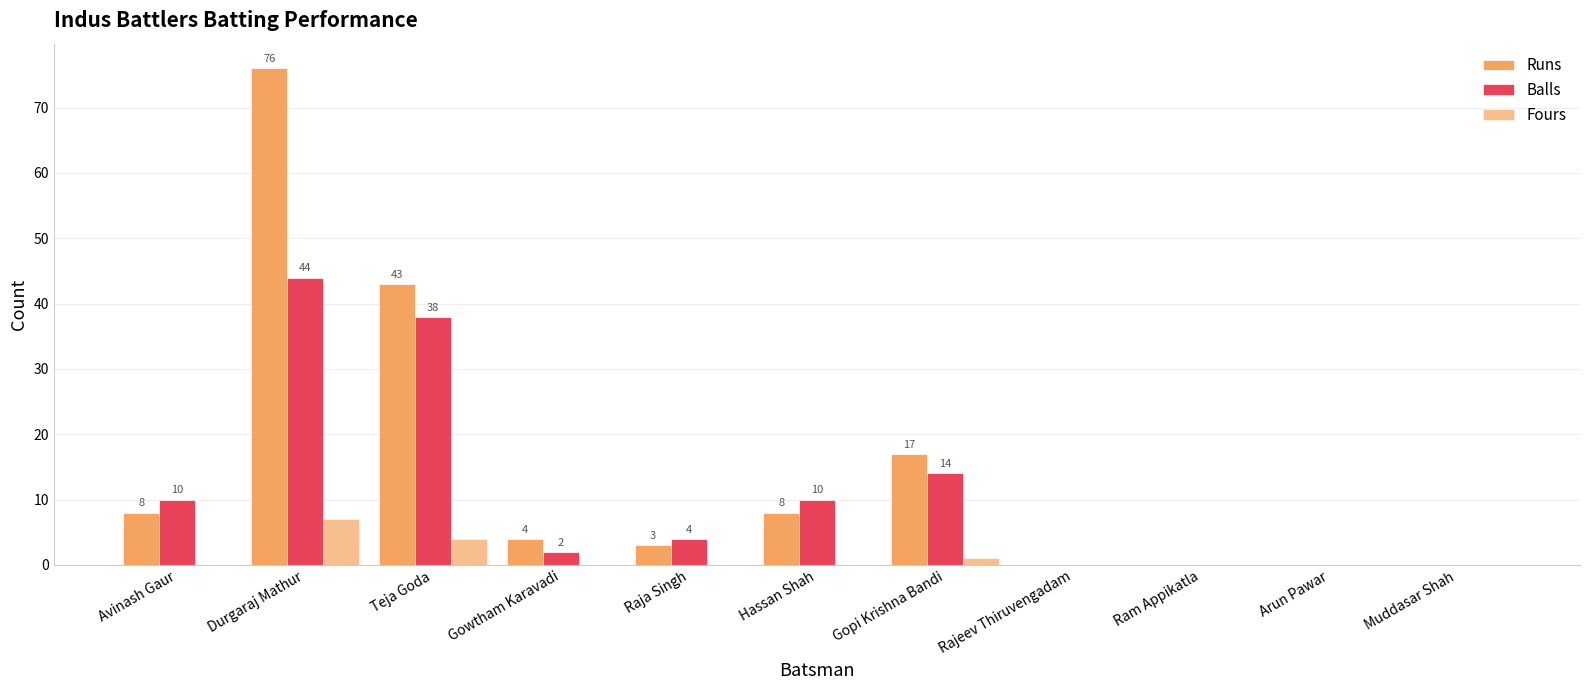

Reading left to right, list all the values displayed in this chart.

Runs: 8	76	43	4	3	8	17	0	0	0	0
Balls: 10	44	38	2	4	10	14	0	0	0	0
Fours: 0	7	4	0	0	0	1	0	0	0	0